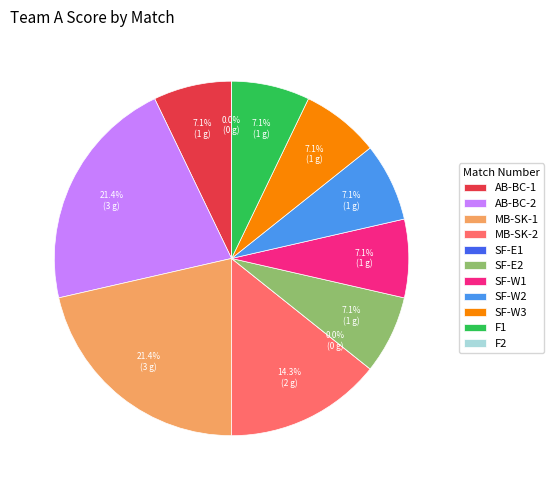

Rank the categories by value from highest to lowest.

AB-BC-2, MB-SK-1, MB-SK-2, AB-BC-1, SF-E2, SF-W1, SF-W2, SF-W3, F1, SF-E1, F2